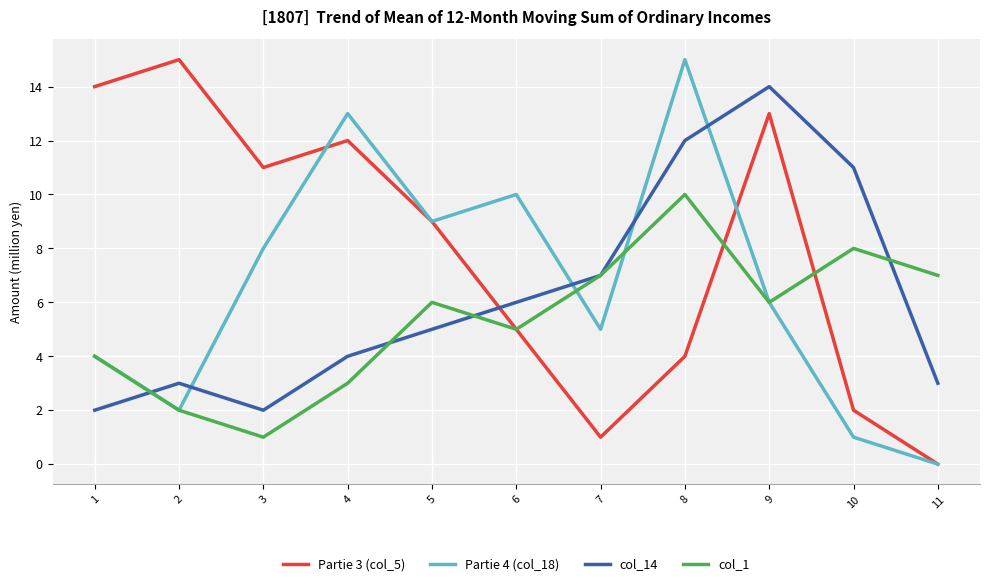

The value of col_1 at 9 is 6. True or false?

True